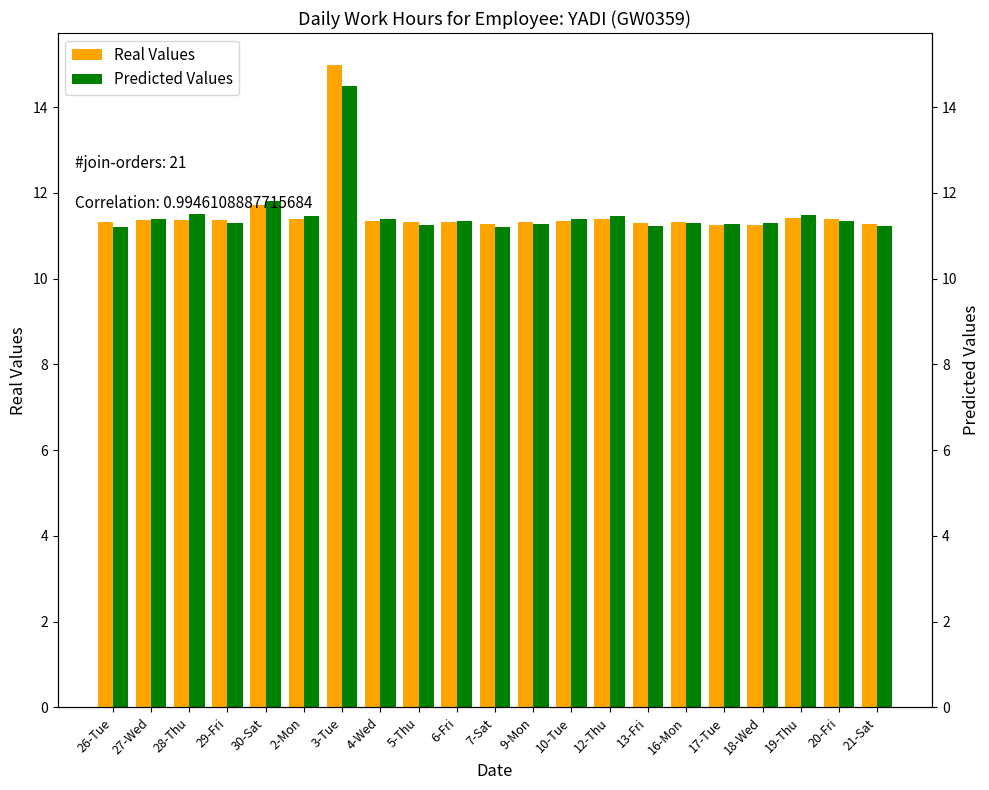

What is the difference between the Real Values values at 27-Wed and 21-Sat?

0.1